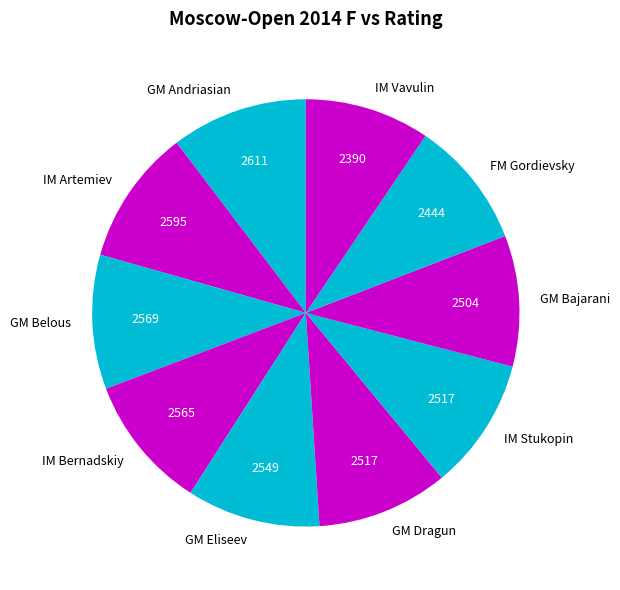

Is the sum of GM Andriasian and IM Artemiev greater than half?

No